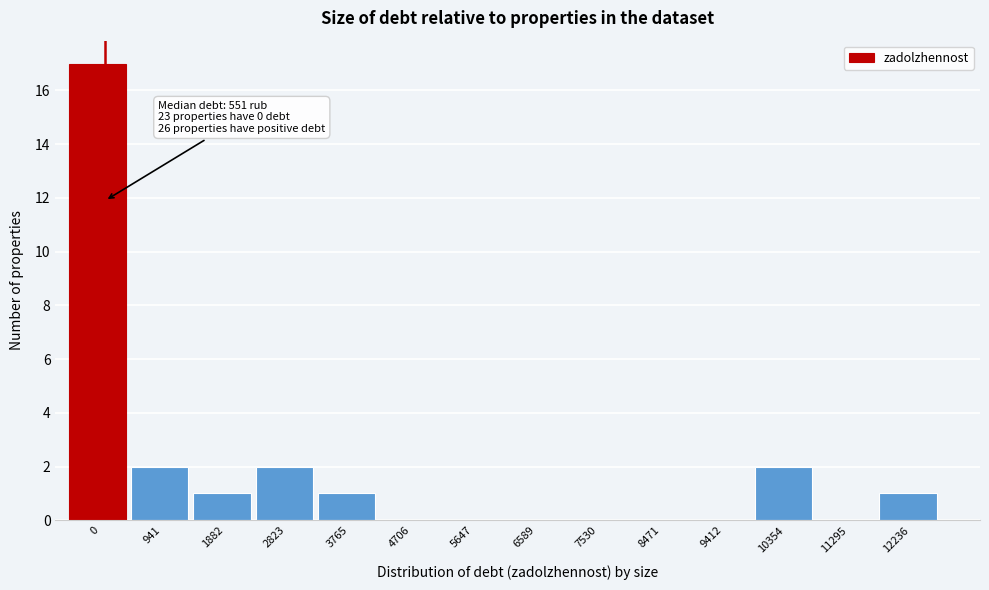

Reading right to left, what are all the values shown in this chart?

12236=1	11295=0	10354=2	9412=0	8471=0	7530=0	6589=0	5647=0	4706=0	3765=1	2823=2	1882=1	941=2	0=17